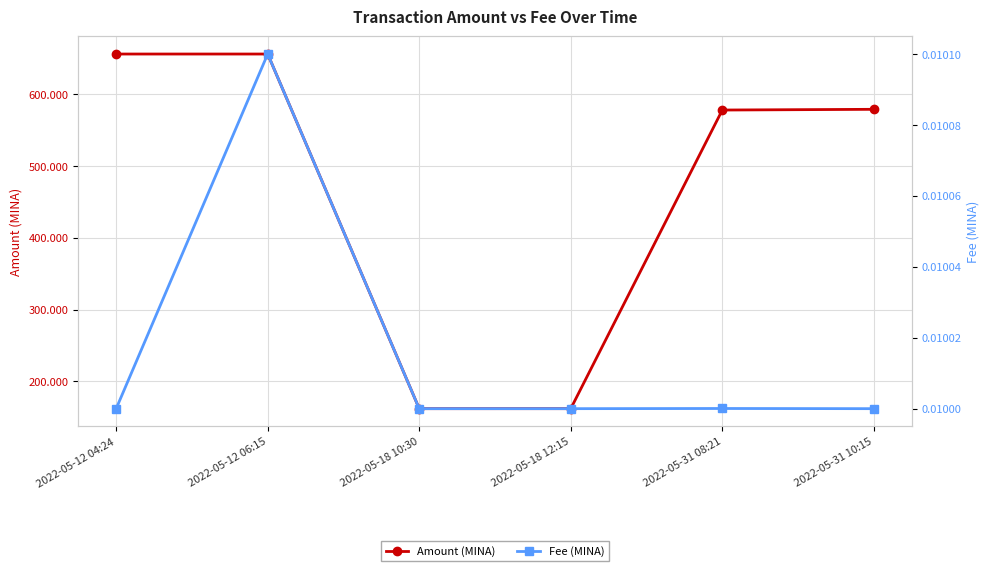

Which series has the largest range (max minus min)?

Amount (MINA)